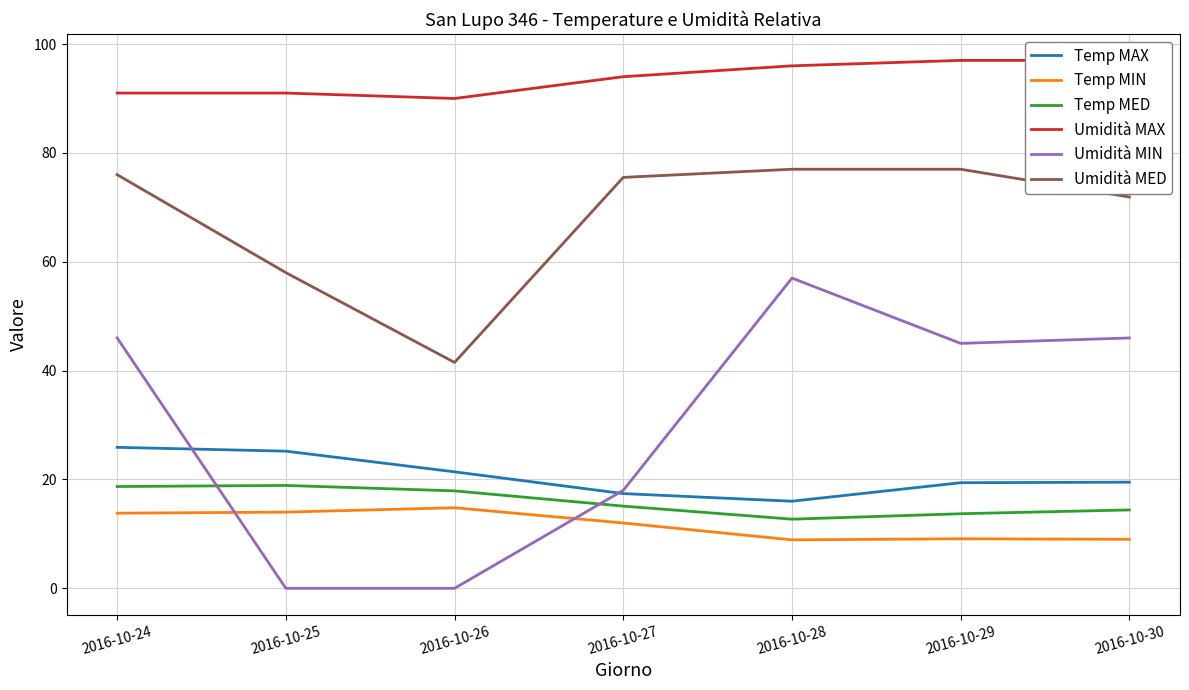

The value of Umidità MIN at 2016-10-27 is 32.2. True or false?

False